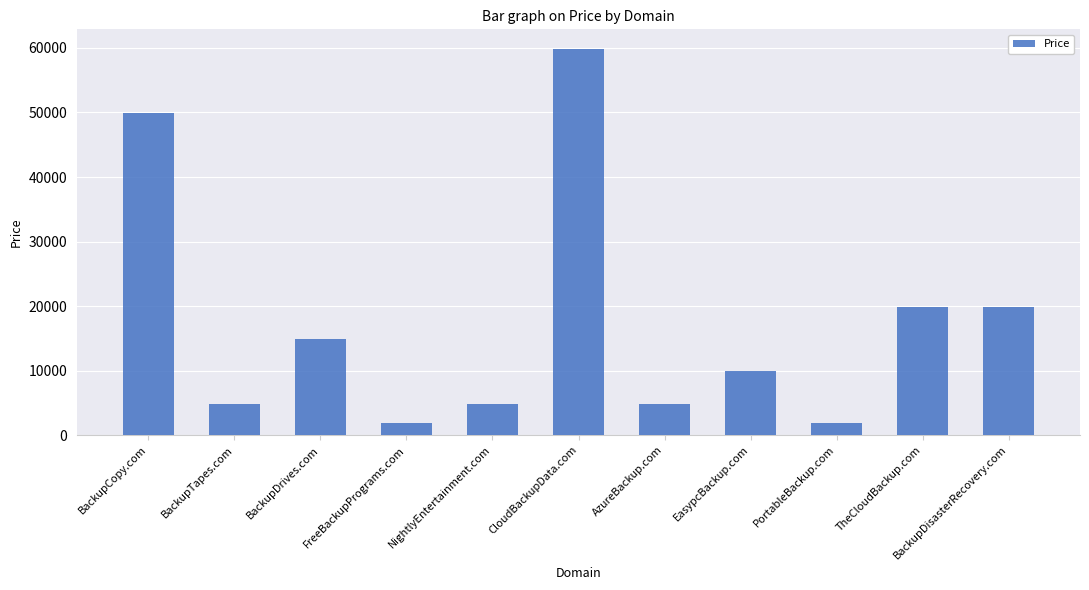

What is the maximum value shown in the chart?

59888